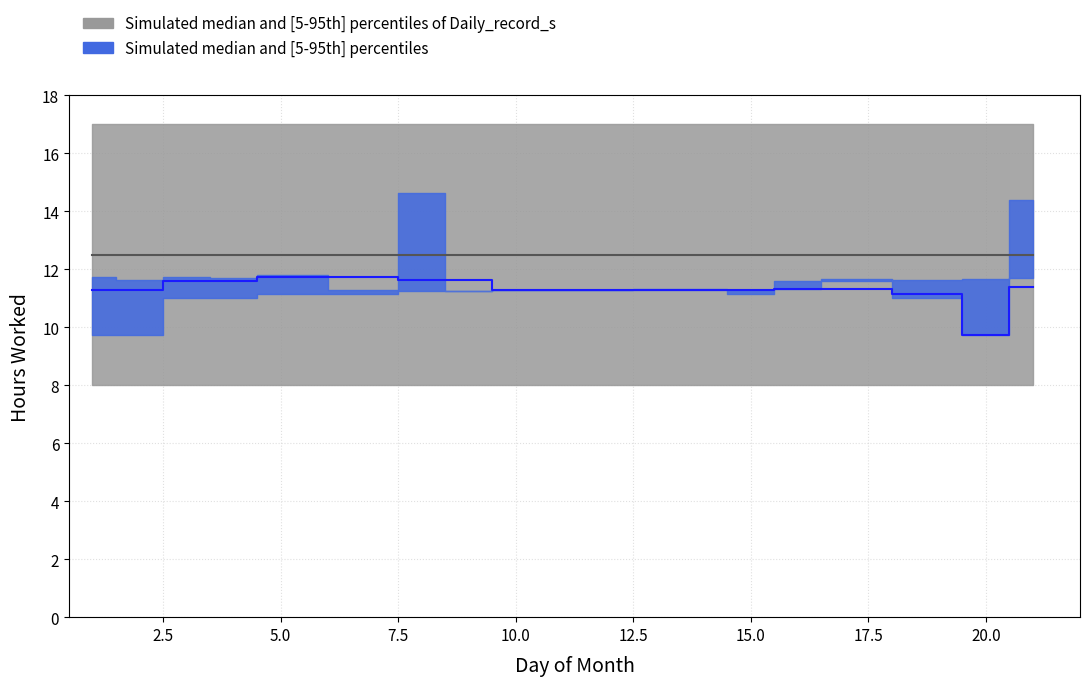

Between 20 and 5, which is larger?

5